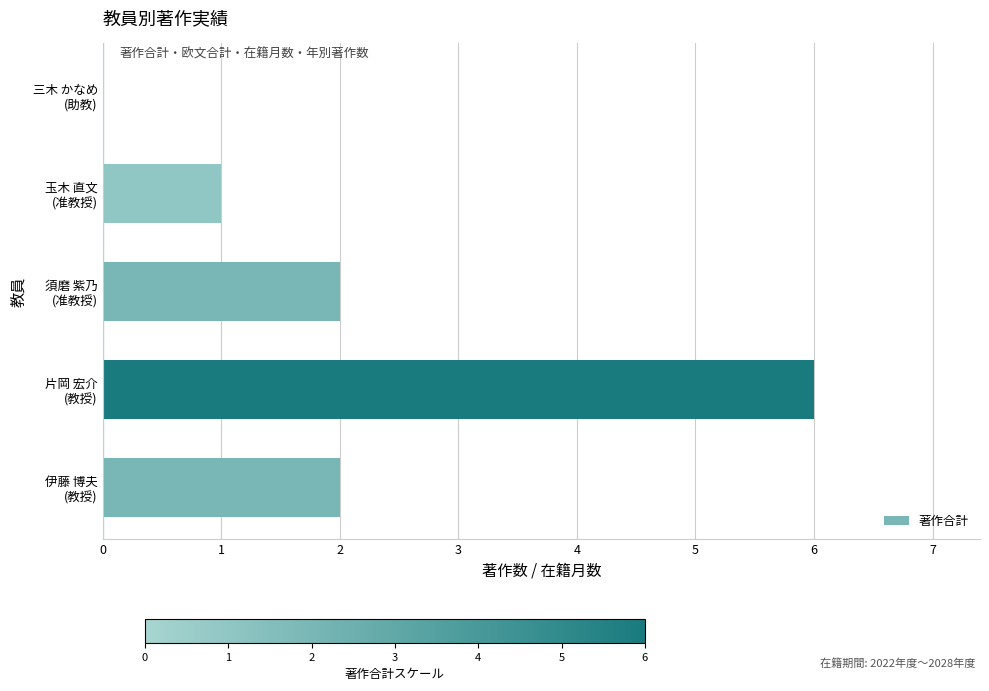

What is the sum of all values?

11